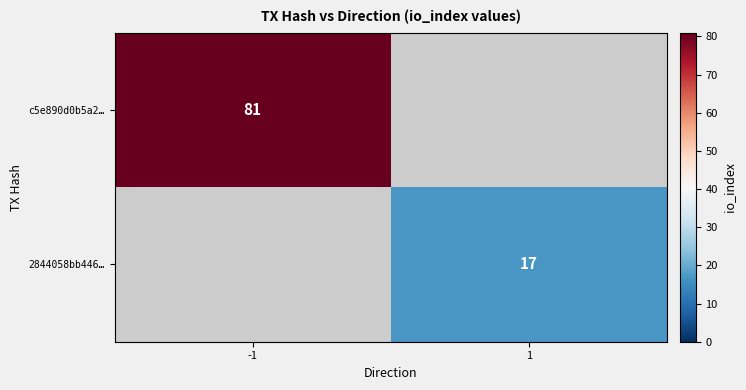

The value of c5e890d0b5a2… at -1 is 81. True or false?

True